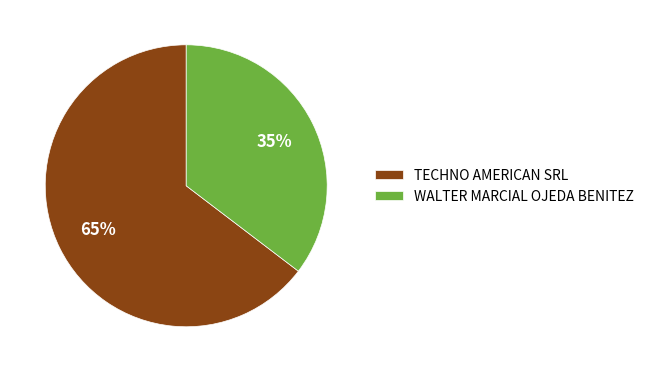

To the nearest percent, what is the combined percentage of WALTER MARCIAL OJEDA BENITEZ and TECHNO AMERICAN SRL?

100%